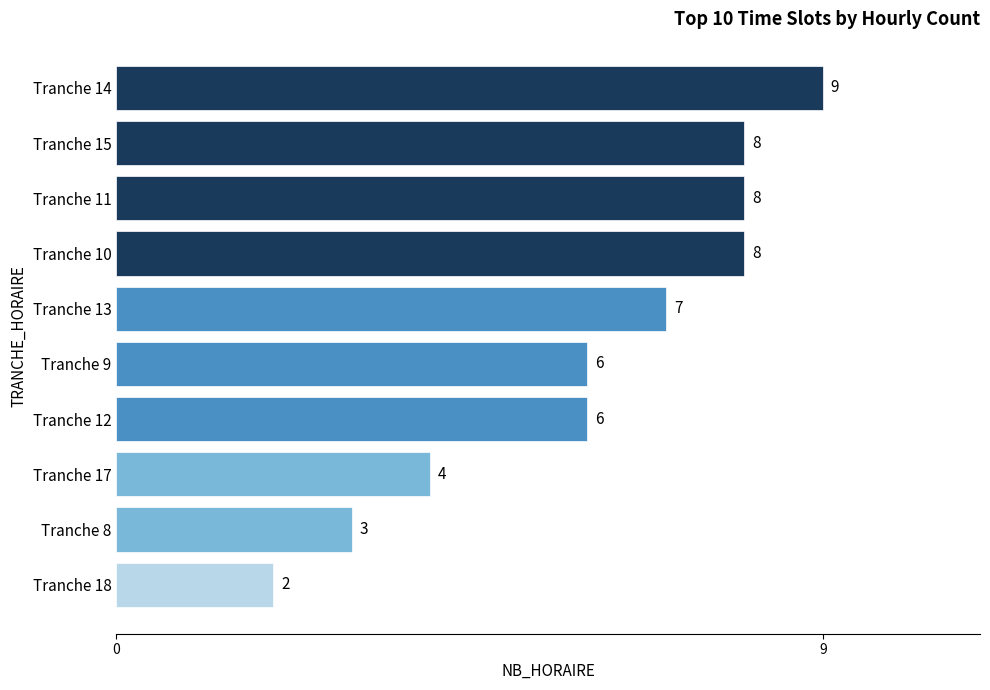

At which label is the value closest to 5?

Tranche 17